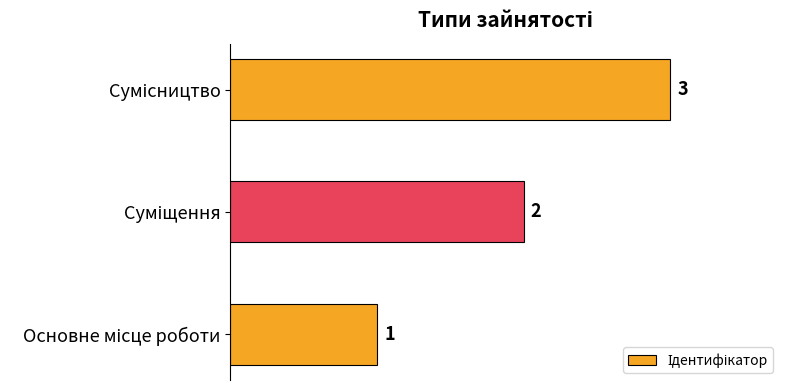

What is the greatest value displayed?

3